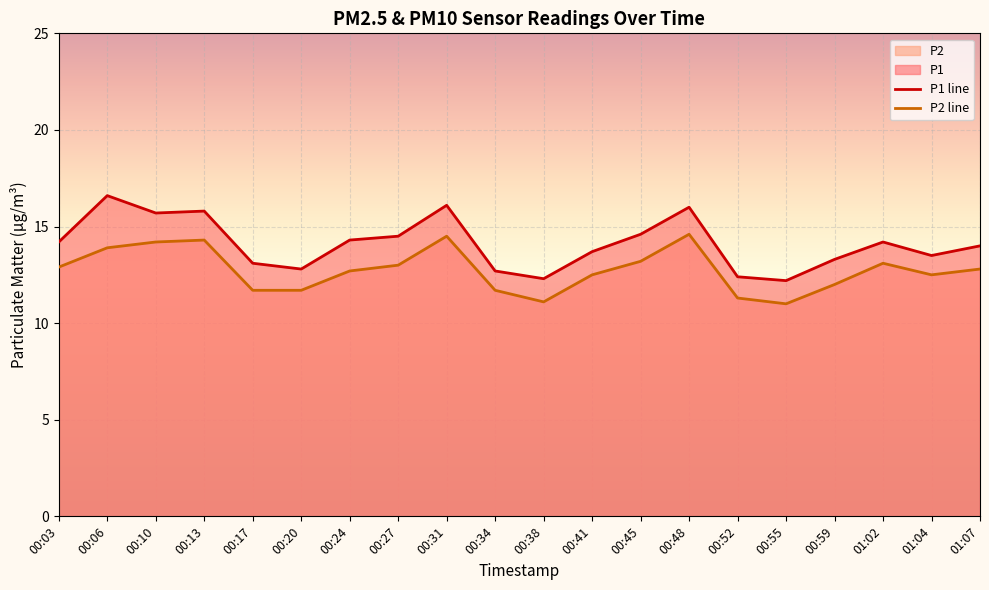

What is the label of the 4th point from the right?

00:59